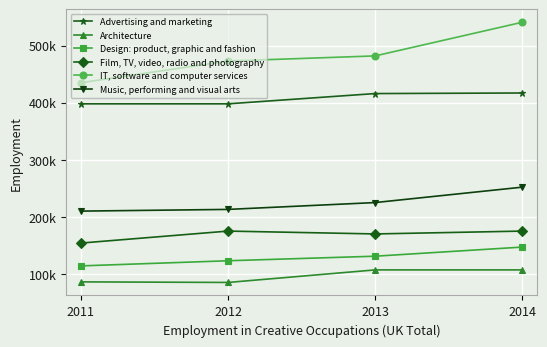

List the series in order of their peak value, highest first.

IT, software and computer services, Advertising and marketing, Music, performing and visual arts, Film, TV, video, radio and photography, Design: product, graphic and fashion, Architecture